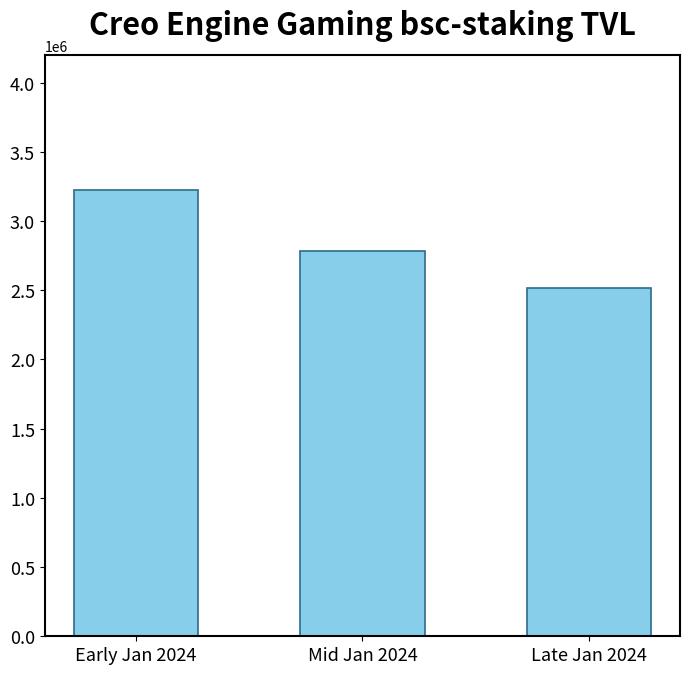

Reading right to left, transcribe all the data shown in this chart.

Late Jan 2024=2517886.0	Mid Jan 2024=2782017.6	Early Jan 2024=3221689.4